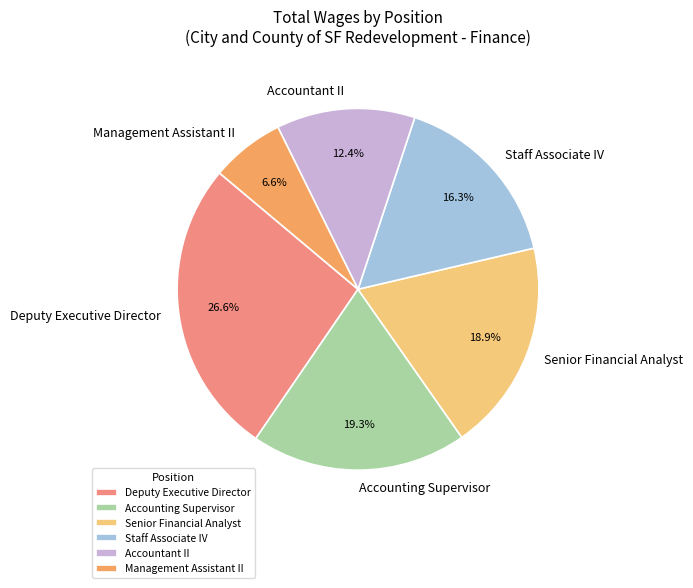

How many segments does this pie chart have?

6